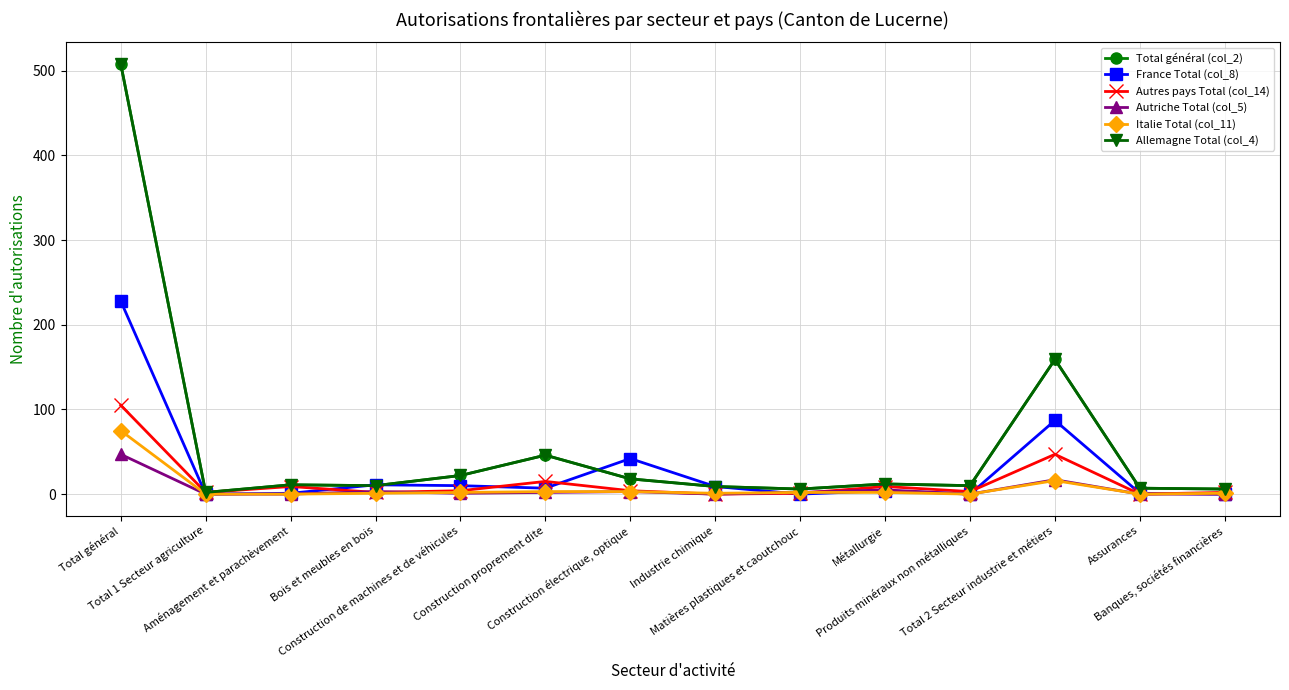

True or false: Autriche Total (col_5) has more than 1 points higher than both neighbors.

True